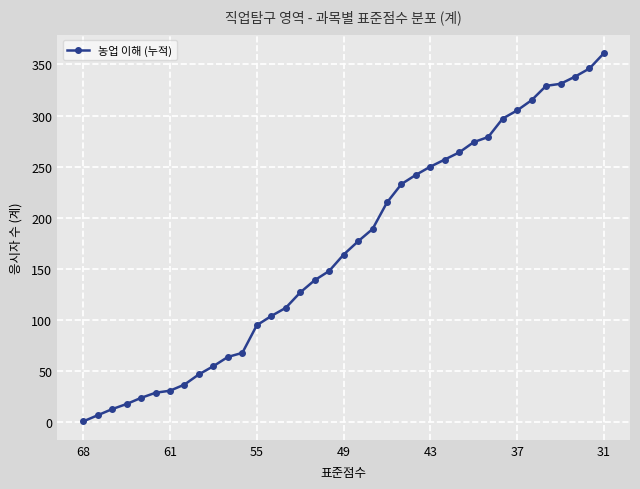

What is the value of the 2nd point from the left?

7